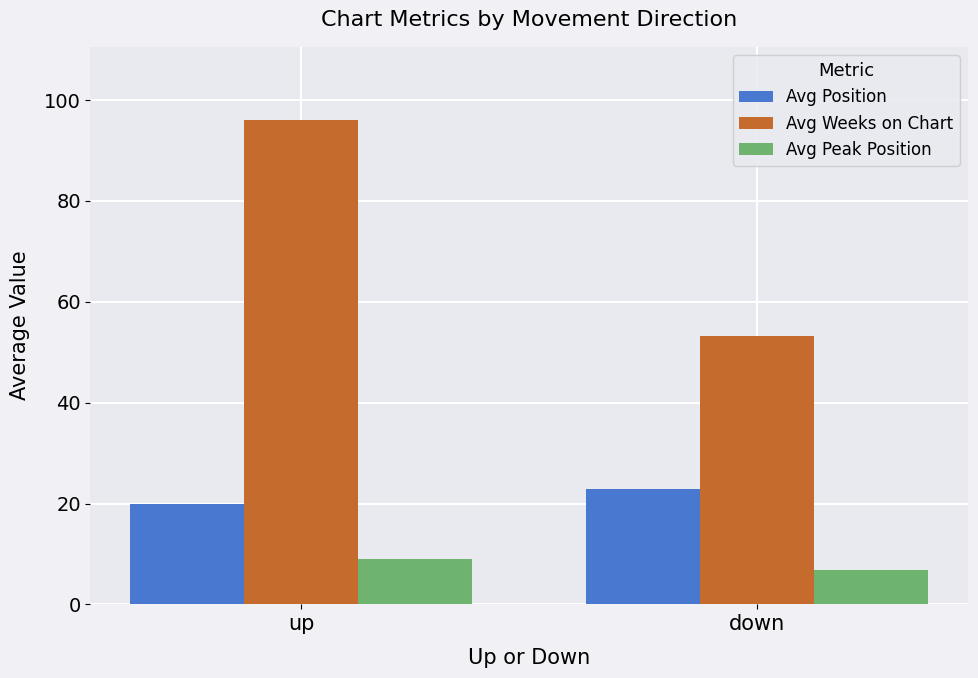

What is the difference between the highest and lowest values at down?

46.4